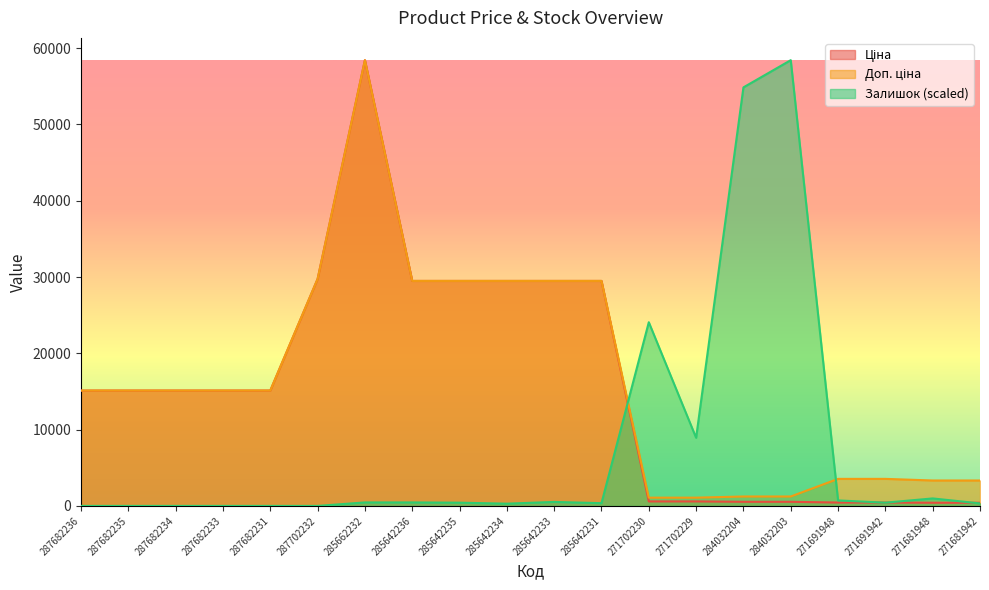

True or false: Доп. ціна and Ціна cross at least once.

False